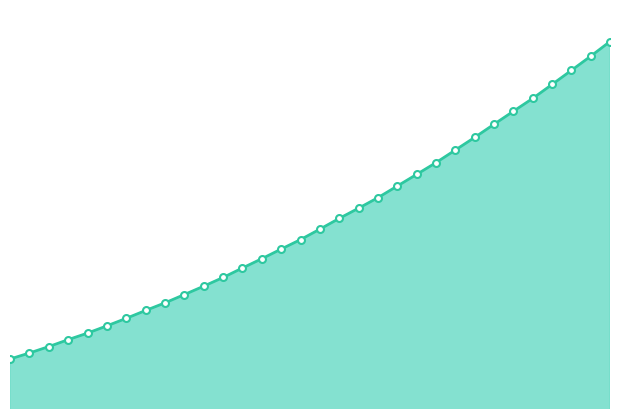

What is the maximum value shown in the chart?

2832.5